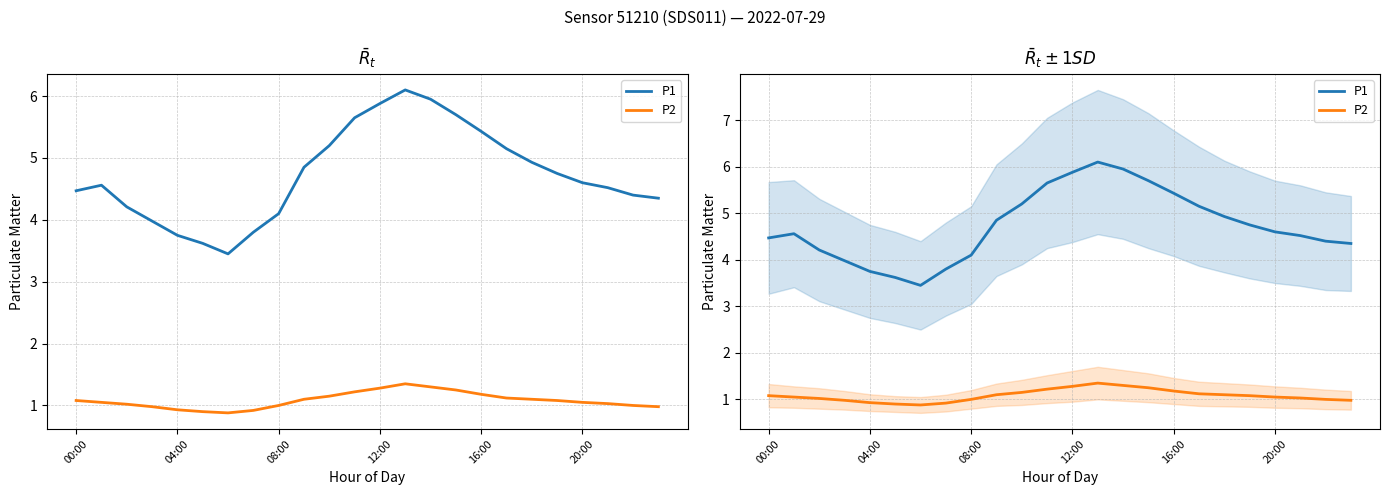

What is the sum of the P2 values at 12 and 17?

2.4